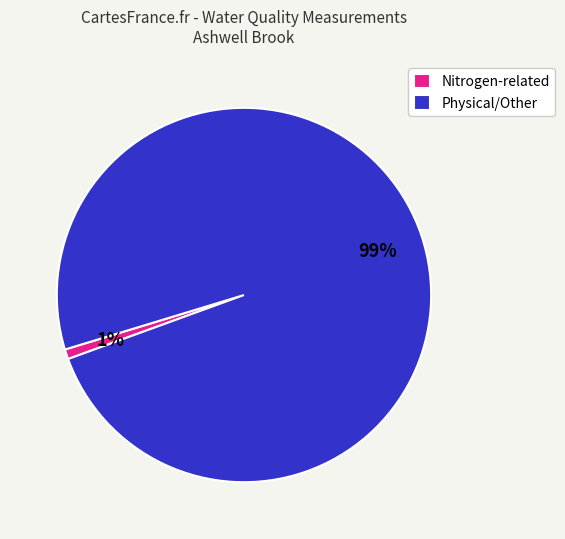

To the nearest percent, what is the difference between the largest and smallest slice percentages?

98%